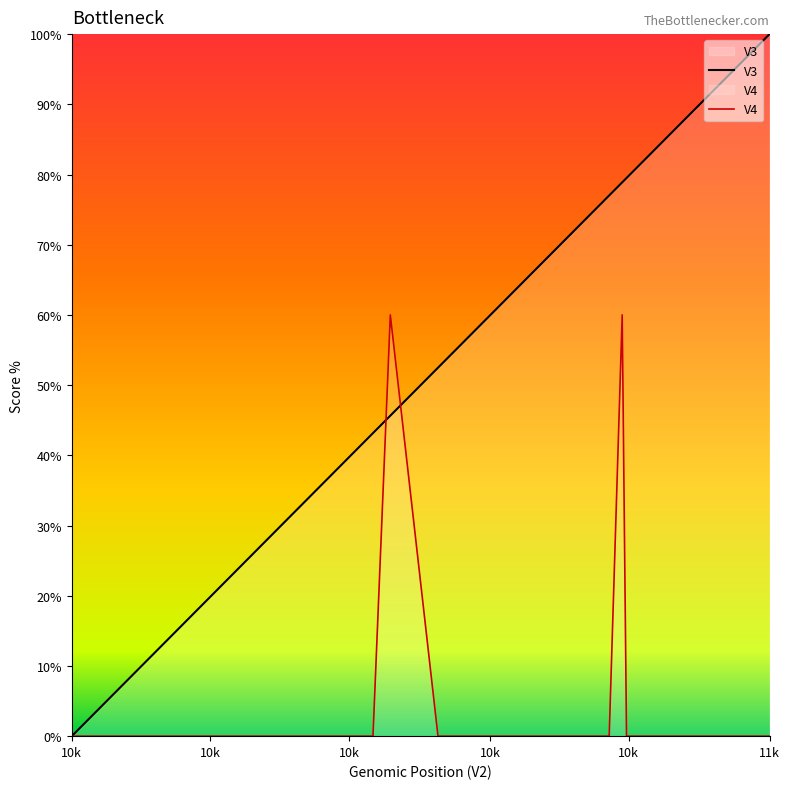

Which series has the largest total across all categories?

V3